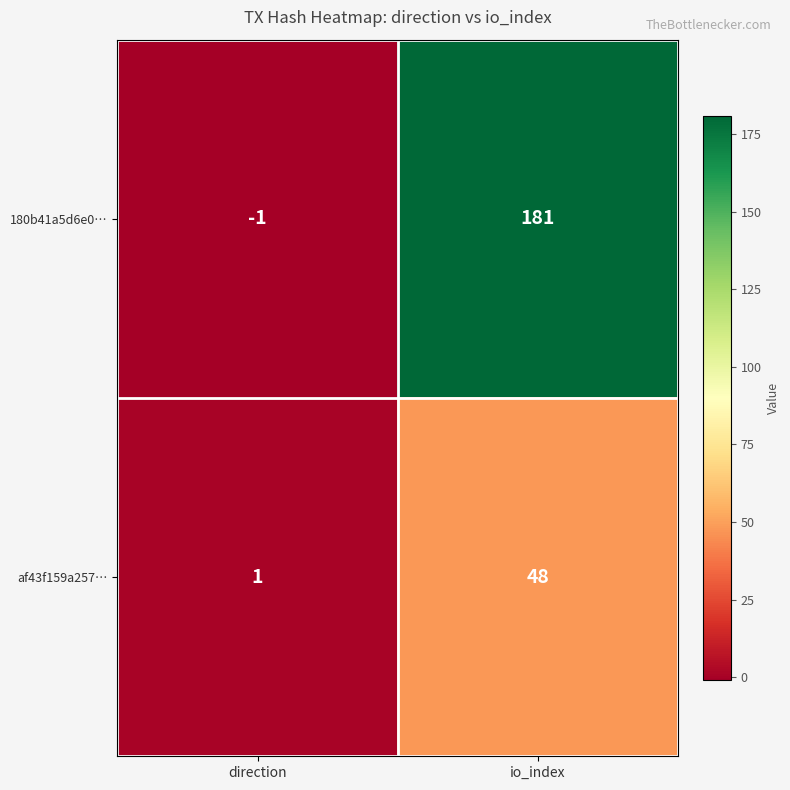

Which label corresponds to the largest value in the chart?

io_index